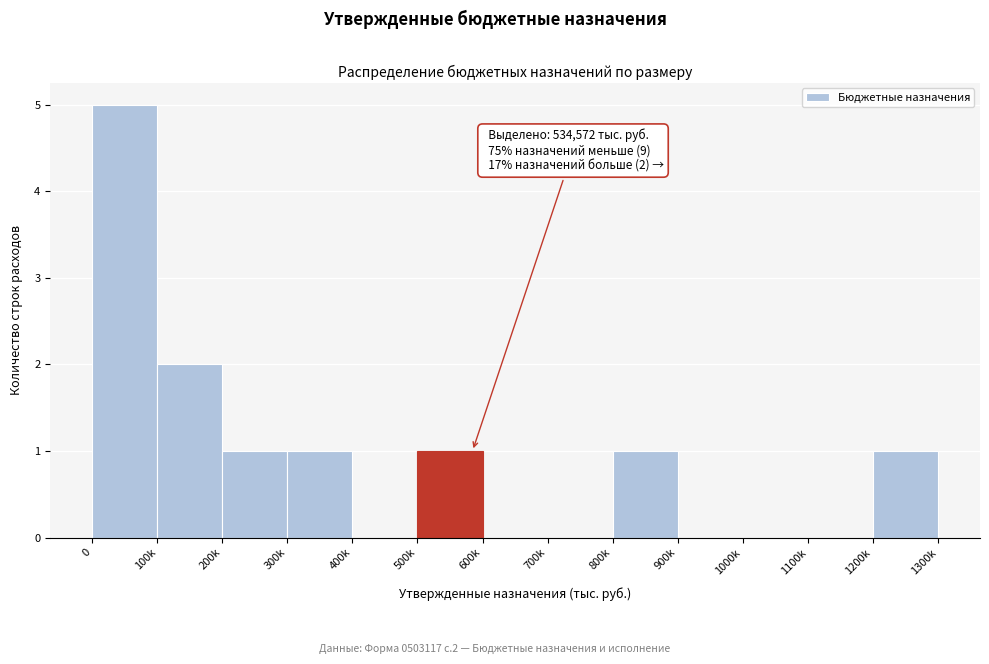

Reading left to right, extract all data points from this chart.

0=5	100k=2	200k=1	300k=1	400k=0	500k=1	600k=0	700k=0	800k=1	900k=0	1000k=0	1100k=0	1200k=1